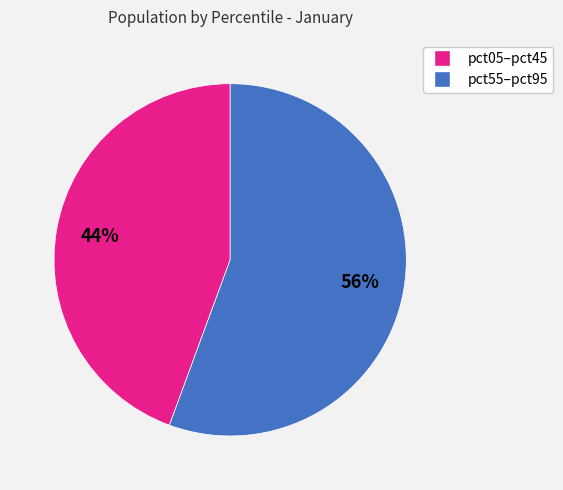

Does any single category account for the majority?

Yes